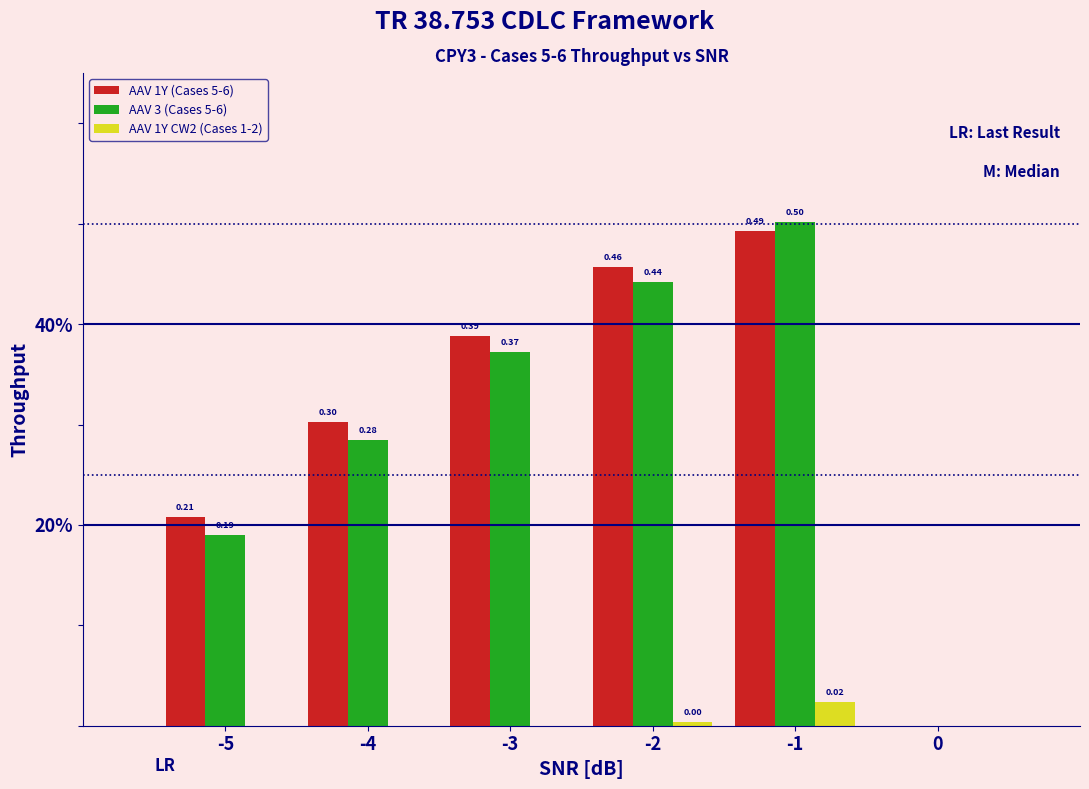

Are the bars grouped side by side (vs. stacked)?

Yes